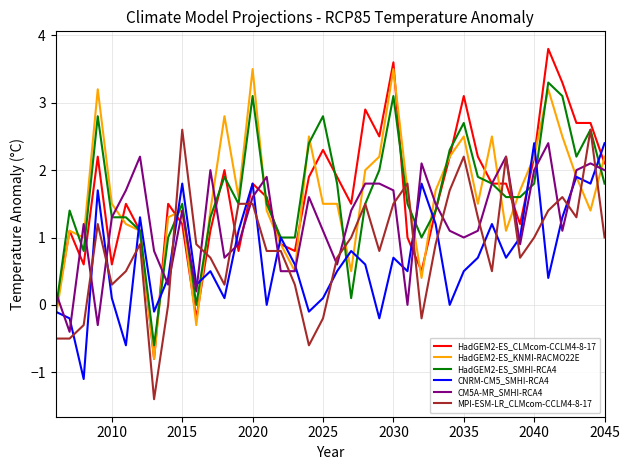

Which series has the largest range (max minus min)?

HadGEM2-ES_CLMcom-CCLM4-8-17